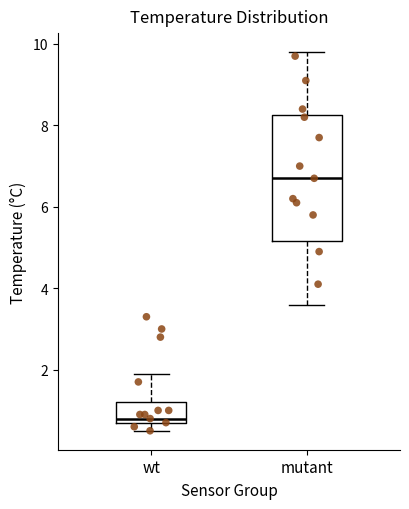

Where is the lower edge of the box for mutant on the y-axis? The values are not printed on the chart, so give them approximately, as read against the axis.

5.2